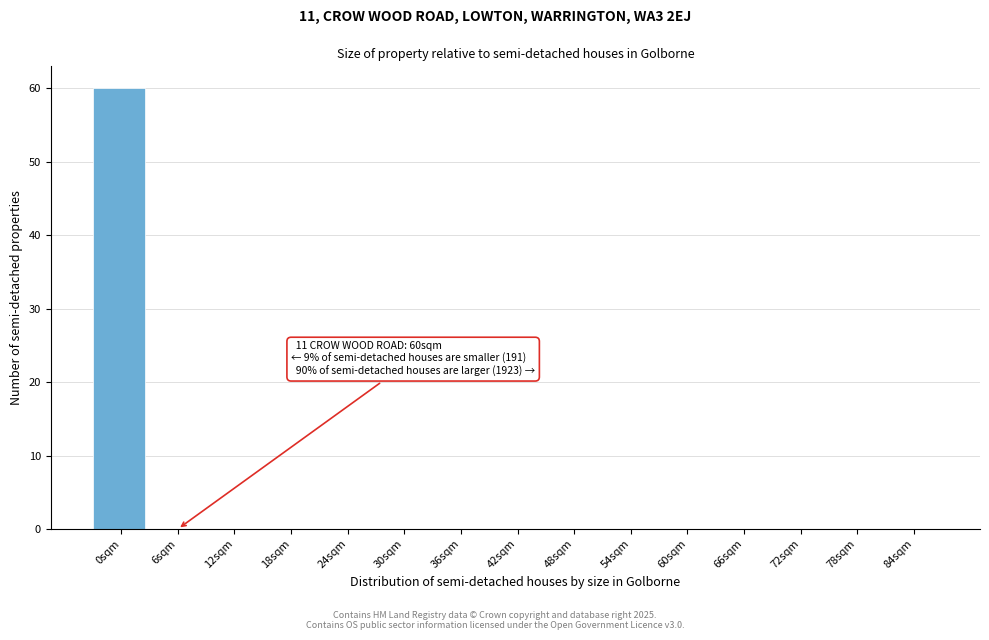

Reading right to left, extract all data points from this chart.

84sqm=0	78sqm=0	72sqm=0	66sqm=0	60sqm=0	54sqm=0	48sqm=0	42sqm=0	36sqm=0	30sqm=0	24sqm=0	18sqm=0	12sqm=0	6sqm=0	0sqm=60